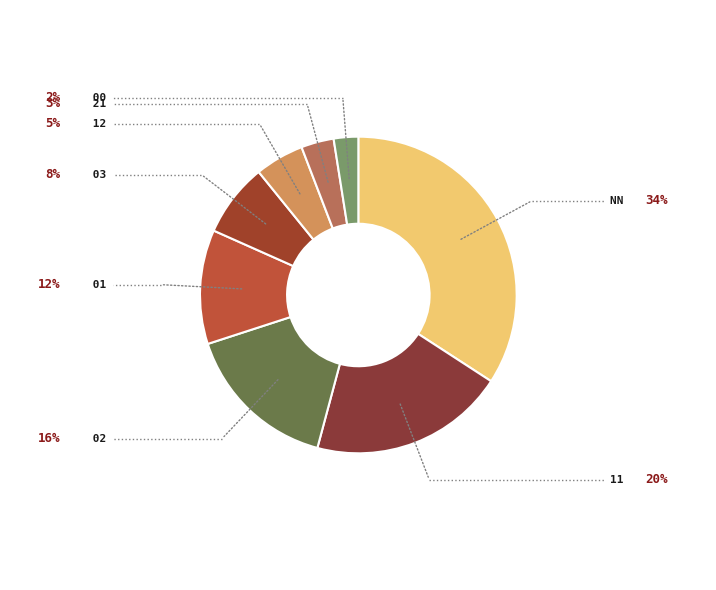

To the nearest percent, what percentage of the pie is 00?

2%